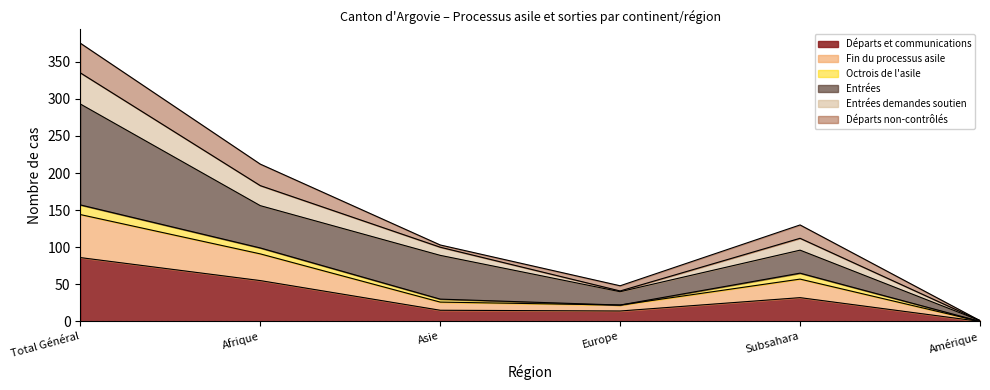

The value of Départs et communications at Subsahara is 32. True or false?

True